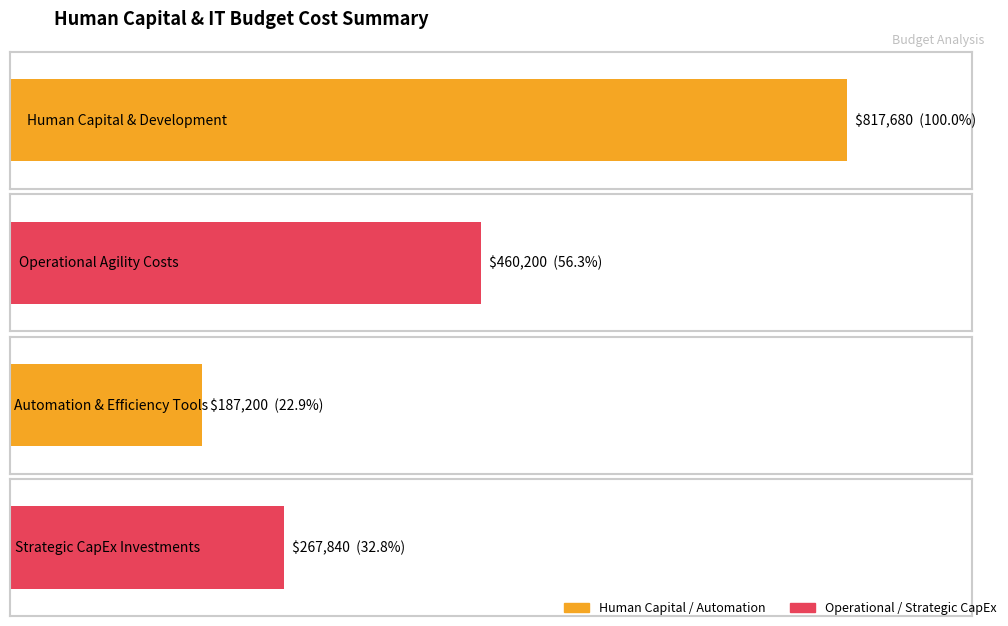

What is the sum of all values?

1732920